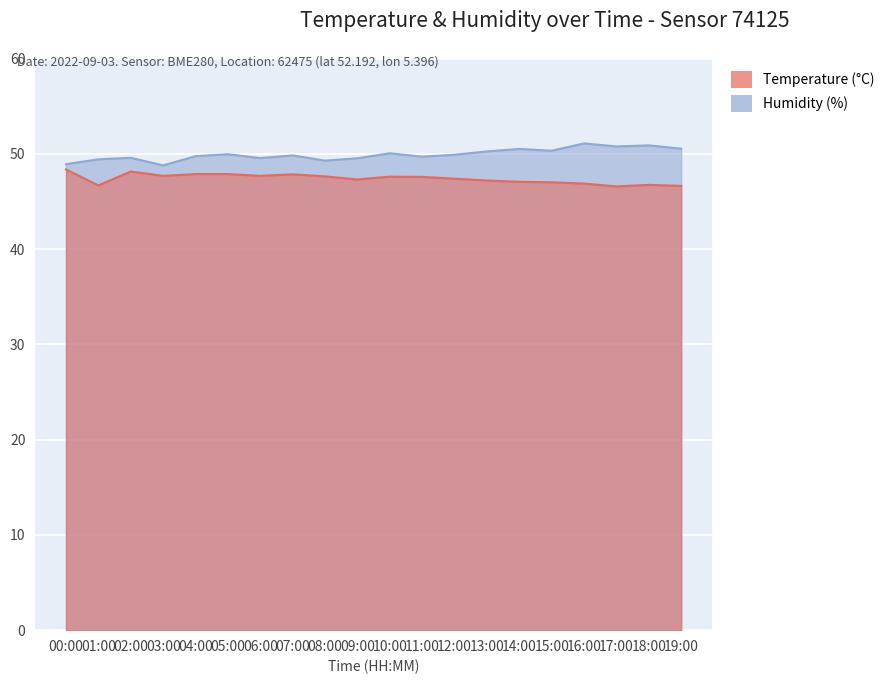

True or false: humidity has a value of 50.5 at 14:00.

True